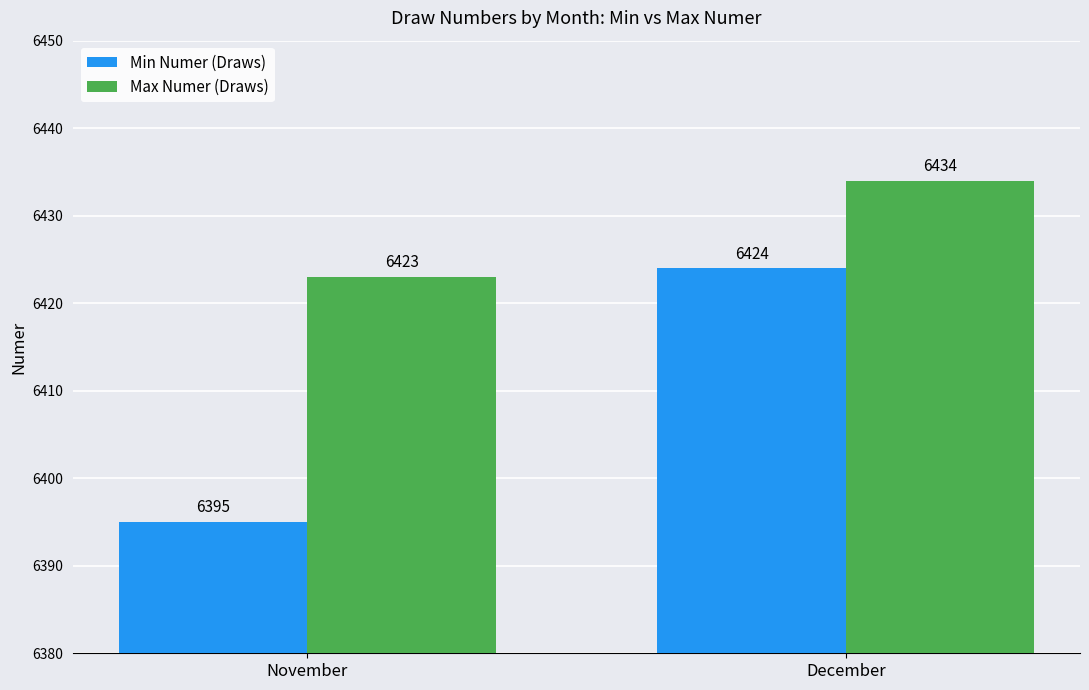

What is the difference between the maximum and minimum values in the Max Numer (Draws) series?

11